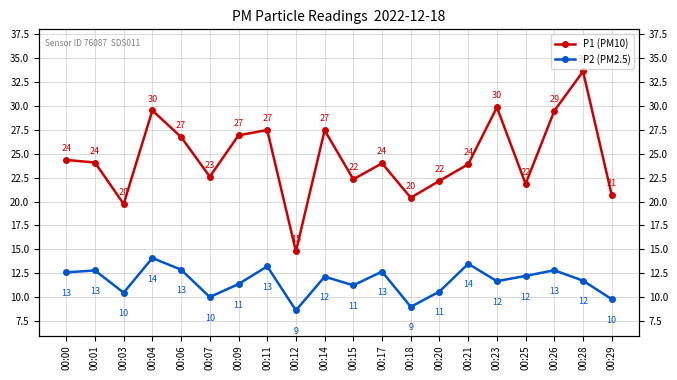

The value of P1 (PM10) at 00:06 is 26.8. True or false?

True